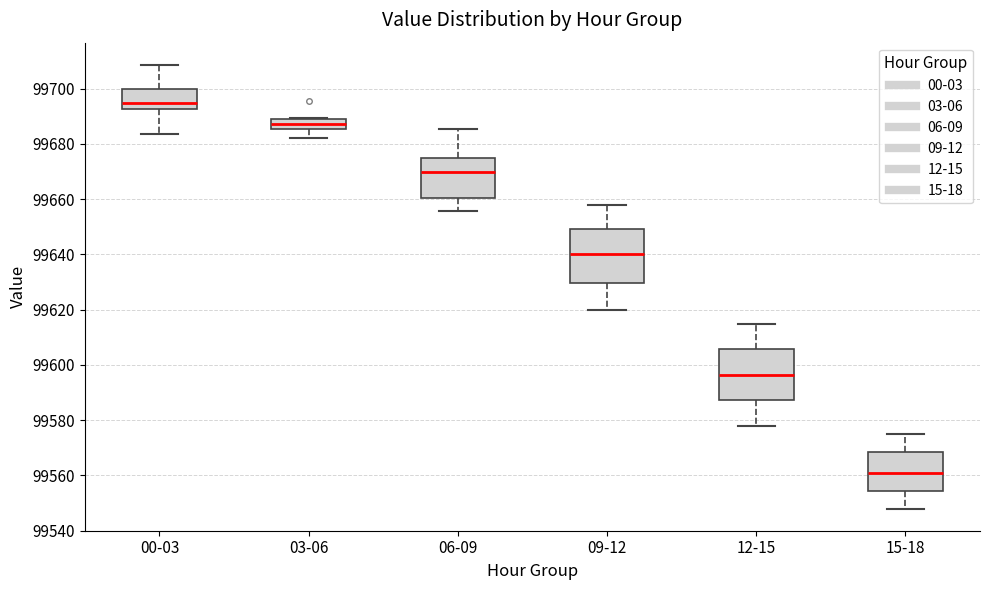

Reading left to right, transcribe this box plot: for each box, give where its median line is, the range the box spans, and where its two whiskers end, as read against the y-axis. The values are not printed on the chart, so give them approximately, as read against the axis.

00-03: median 99694, box 99692 to 99700, whiskers 99684 to 99708
03-06: median 99688, box 99686 to 99690, whiskers 99682 to 99690
06-09: median 99670, box 99660 to 99674, whiskers 99656 to 99686
09-12: median 99640, box 99630 to 99650, whiskers 99620 to 99658
12-15: median 99596, box 99588 to 99606, whiskers 99578 to 99616
15-18: median 99562, box 99554 to 99568, whiskers 99548 to 99576